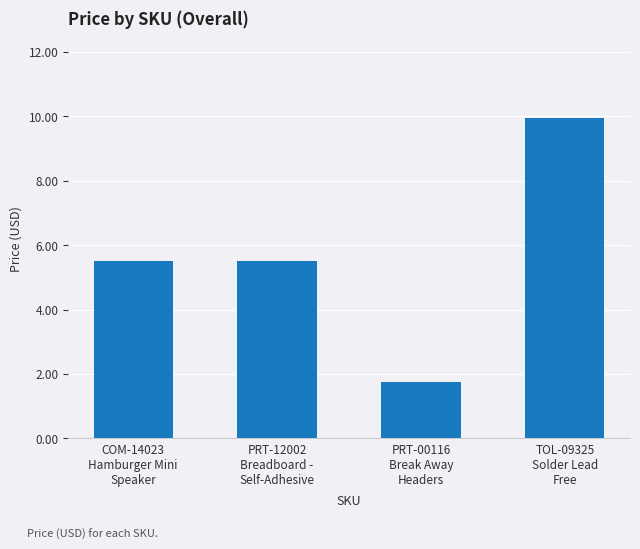

What is the value of the 1st bar from the left?

5.5